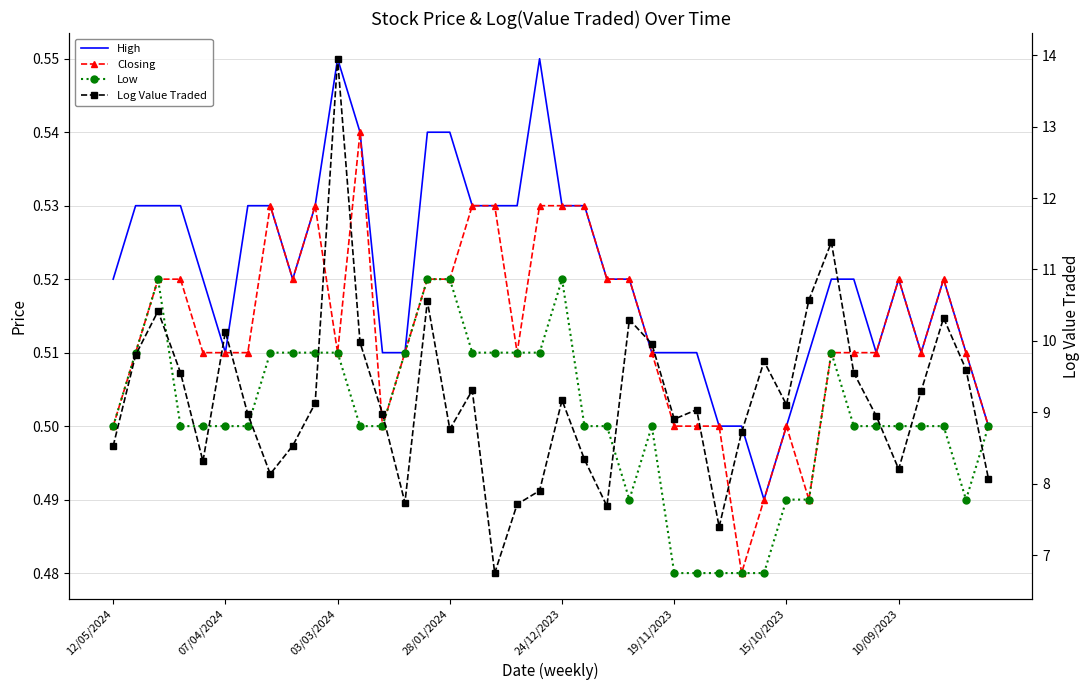

What is the difference between the second highest and second lowest values in the High series?

0.1